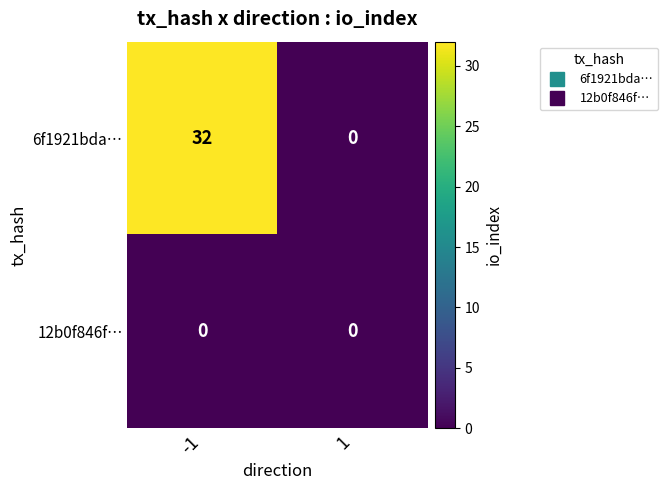

Rank the series at -1 from lowest to highest value.

12b0f846f…, 6f1921bda…